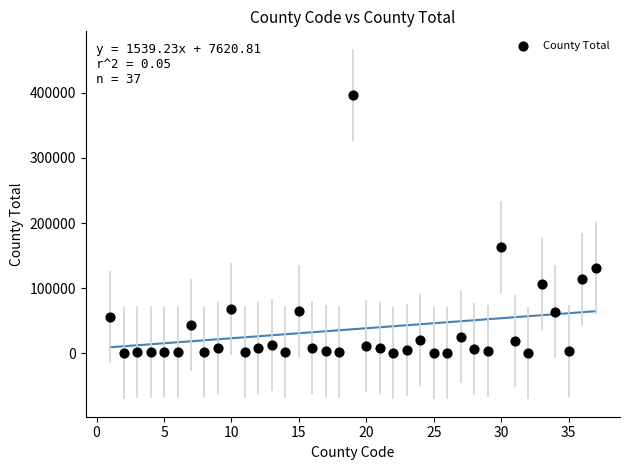

What is the range of Y values (max minus min)?

396664